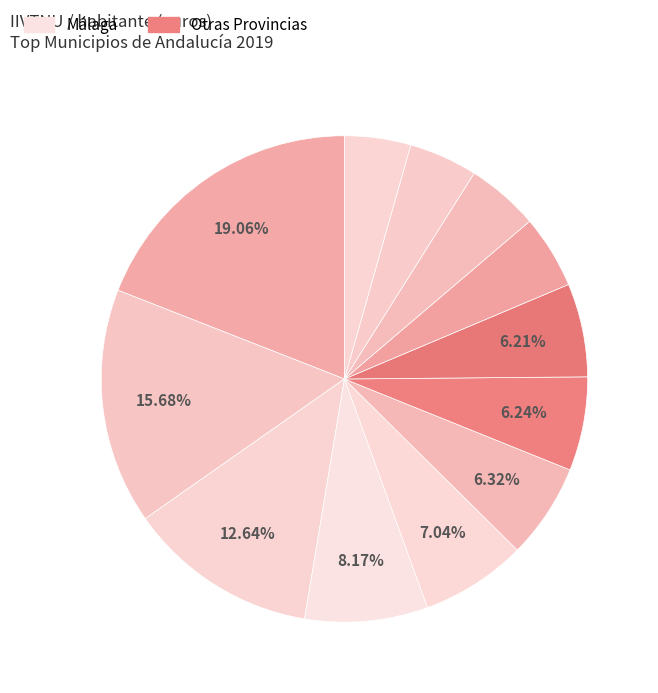

How many slices are in this pie chart?

12